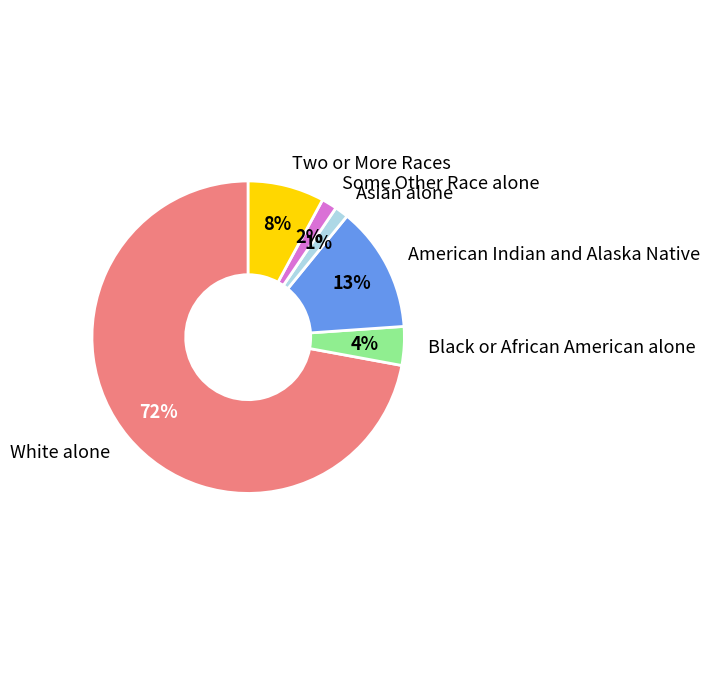

Count the number of slices in the pie.

6